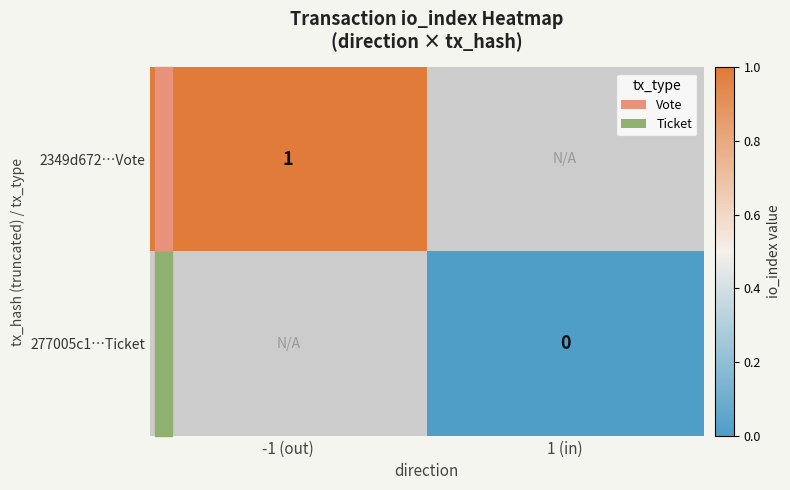

At how many categories does at least one series exceed 0?

1